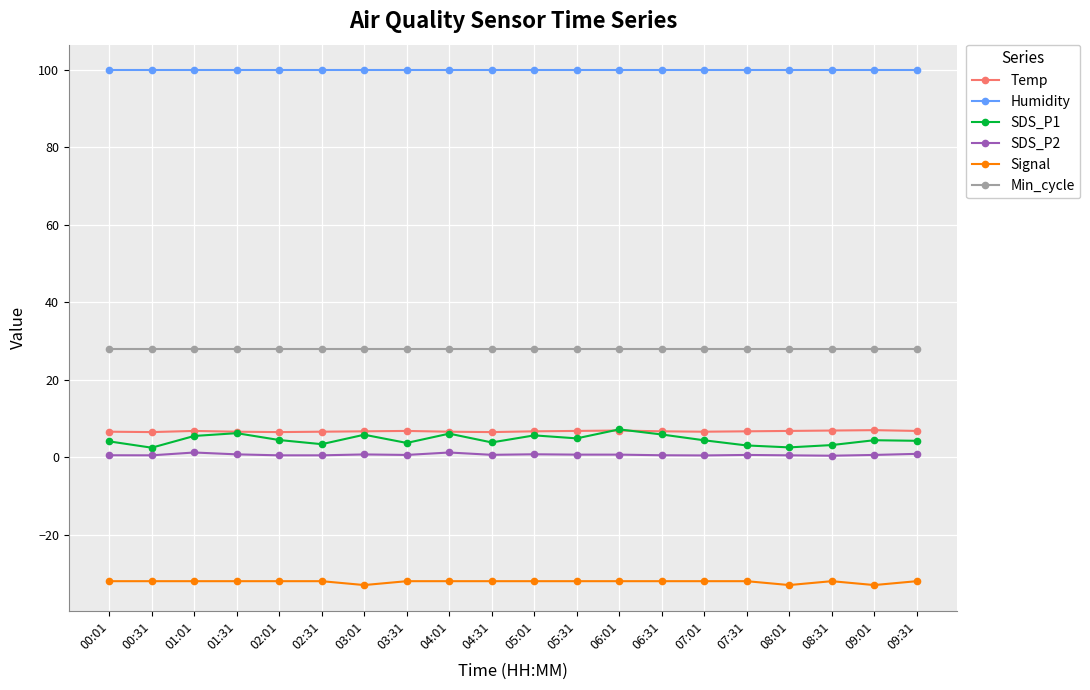

What is the total value across all series at 06:01?

110.7